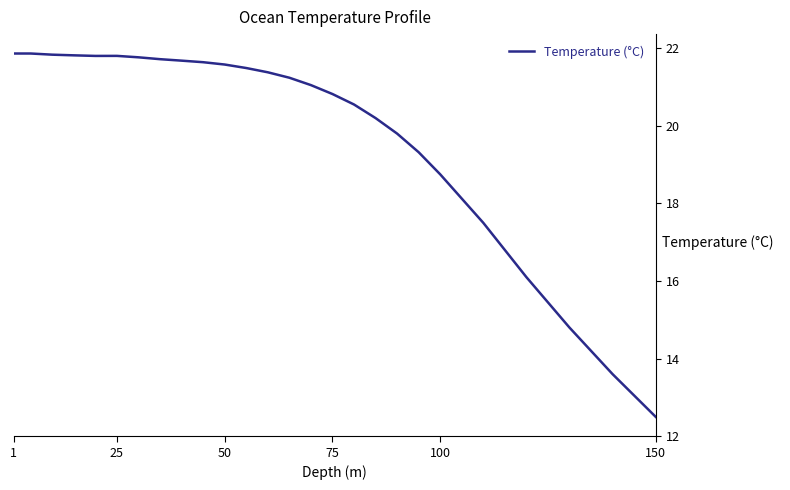

What is the greatest value displayed?

21.9